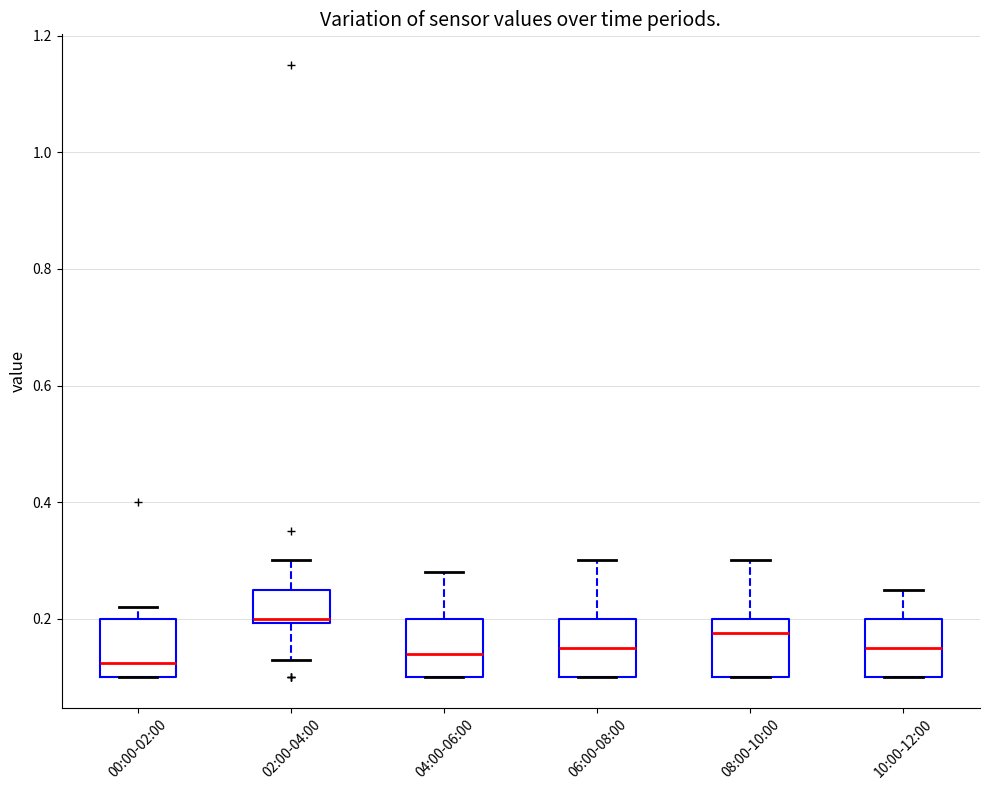

Reading left to right, transcribe this box plot: for each box, give where its median line is, the range the box spans, and where its two whiskers end, as read against the y-axis. The values are not printed on the chart, so give them approximately, as read against the axis.

00:00-02:00: median 0.12, box 0.10 to 0.20, whiskers 0.10 to 0.22
02:00-04:00: median 0.20 (just above the box's lower edge), box 0.20 to 0.26, whiskers 0.14 to 0.30
04:00-06:00: median 0.14, box 0.10 to 0.20, whiskers 0.10 to 0.28
06:00-08:00: median 0.16, box 0.10 to 0.20, whiskers 0.10 to 0.30
08:00-10:00: median 0.18, box 0.10 to 0.20, whiskers 0.10 to 0.30
10:00-12:00: median 0.16, box 0.10 to 0.20, whiskers 0.10 to 0.26